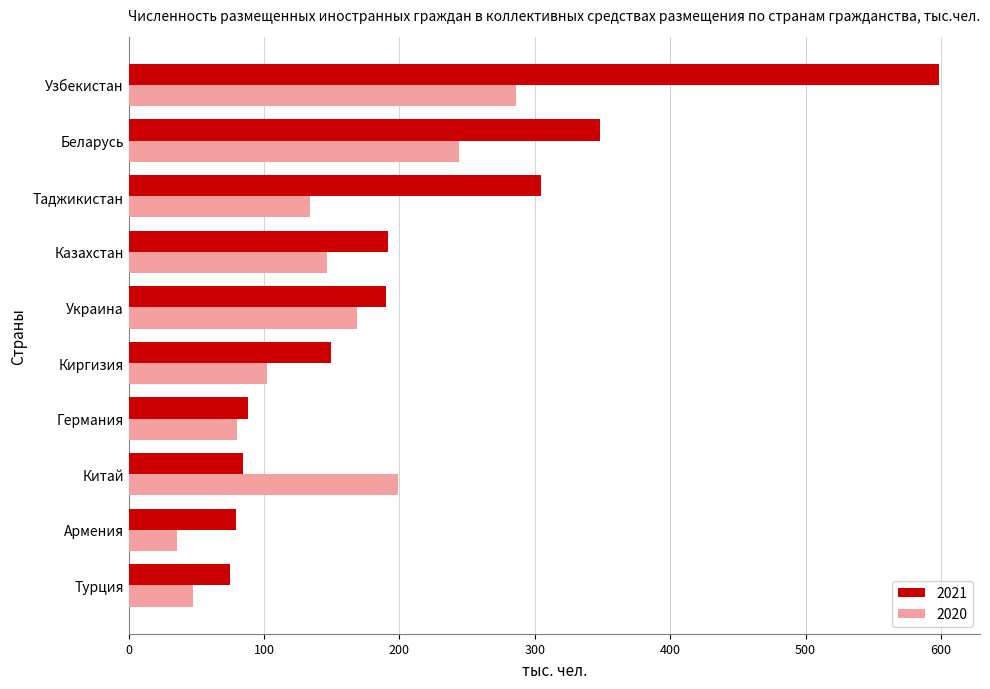

Which category has the highest value across all series?

Узбекистан